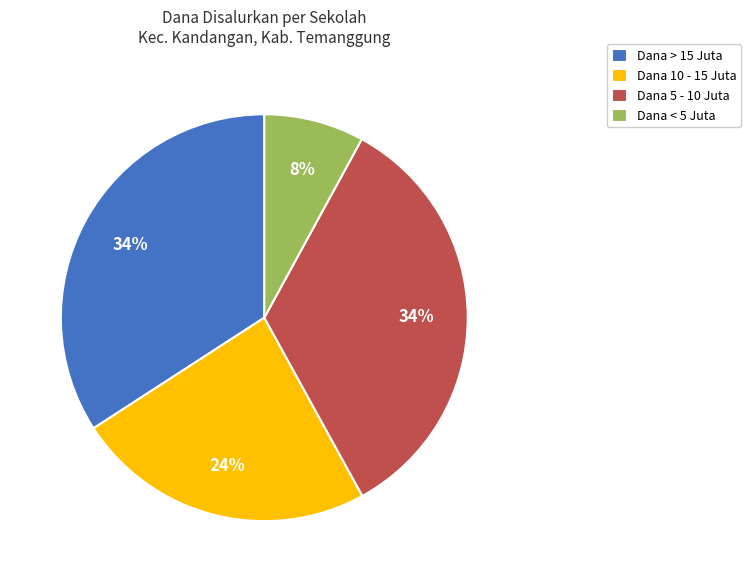

To the nearest percent, what is the average slice percentage?

25%